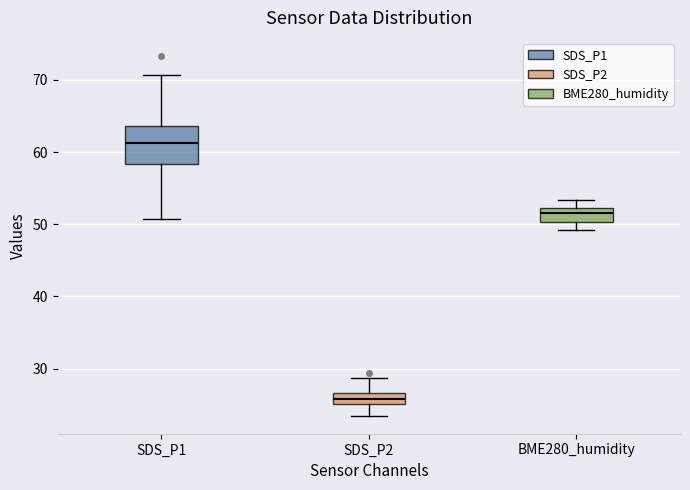

Where does the median line of the box for SDS_P2 sit on the y-axis? The values are not printed on the chart, so give them approximately, as read against the axis.

26